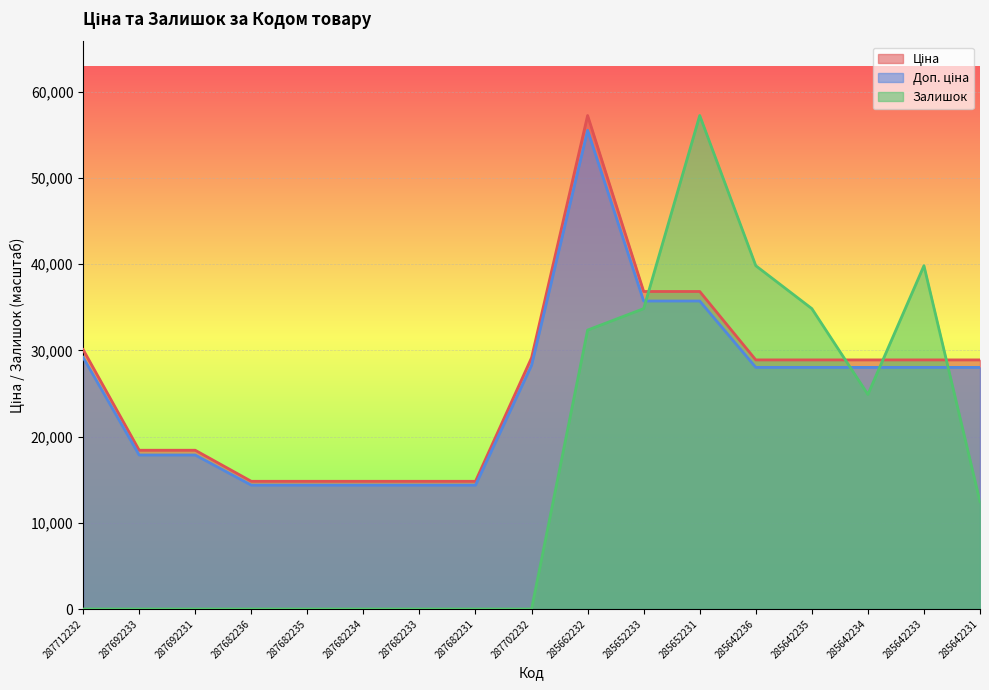

After their last crossing, which series has the higher values: Залишок or Ціна?

Ціна